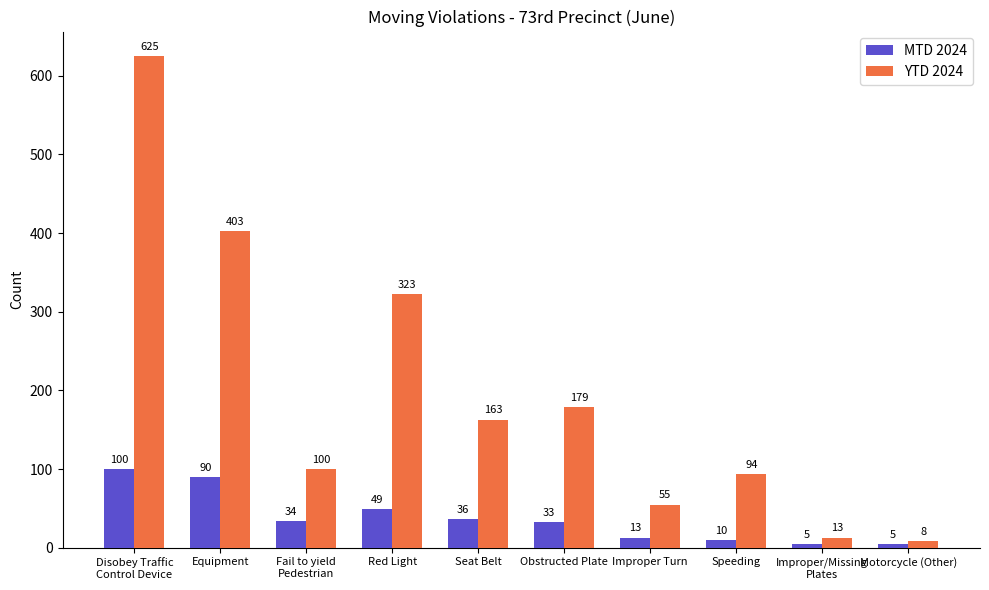

What is the highest value of the MTD 2024 series?

100